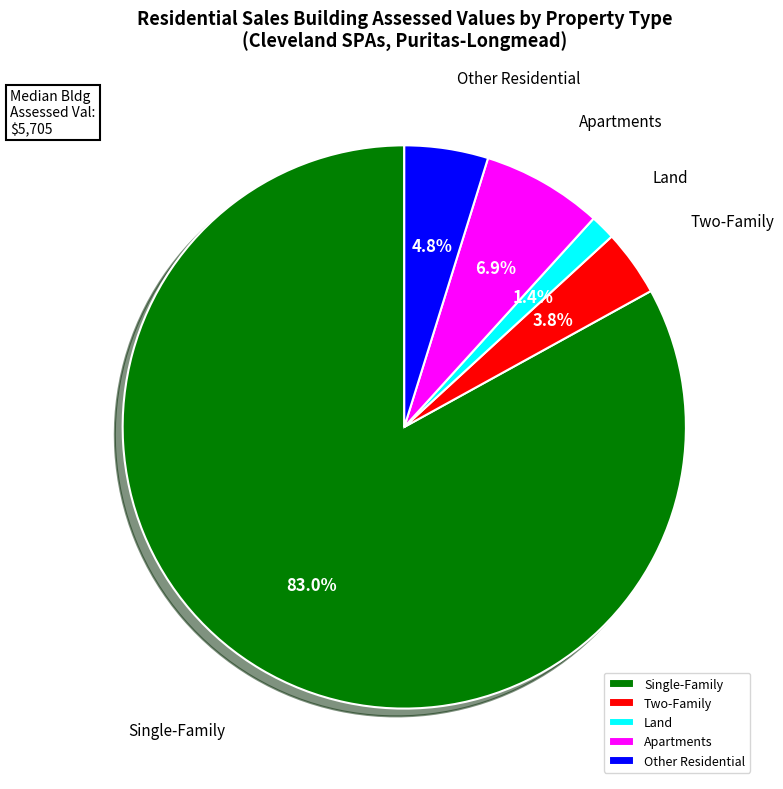

Is there any slice that represents more than half of the pie?

Yes